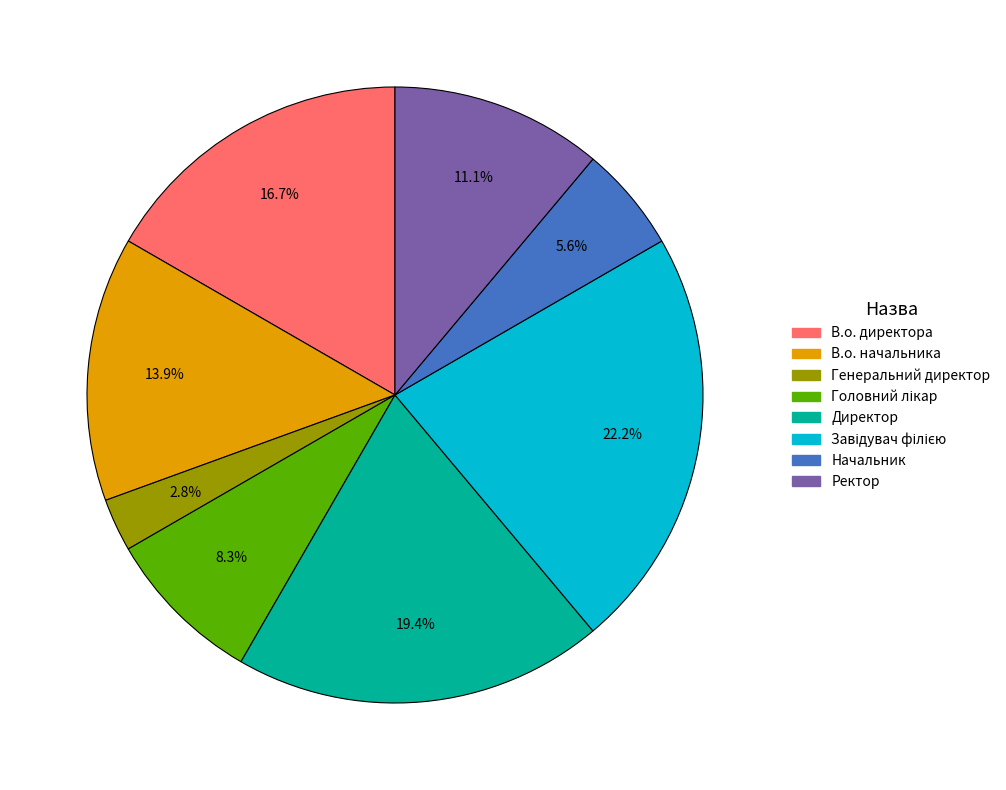

What percentage is NOT represented by В.о. директора?

83.3%